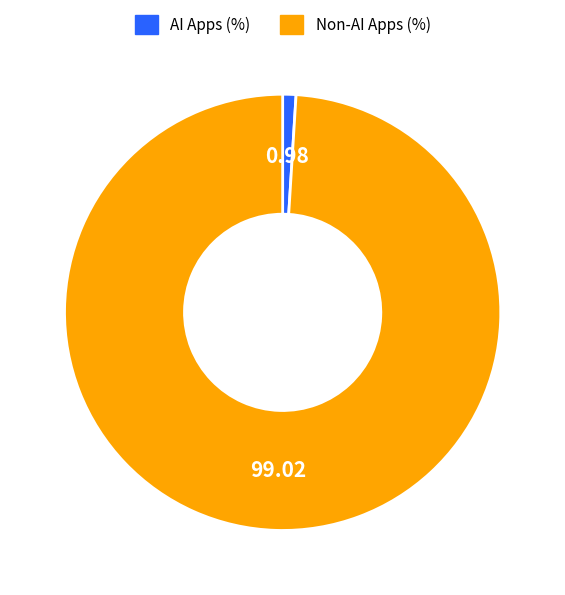

Is there a majority slice in this chart?

Yes